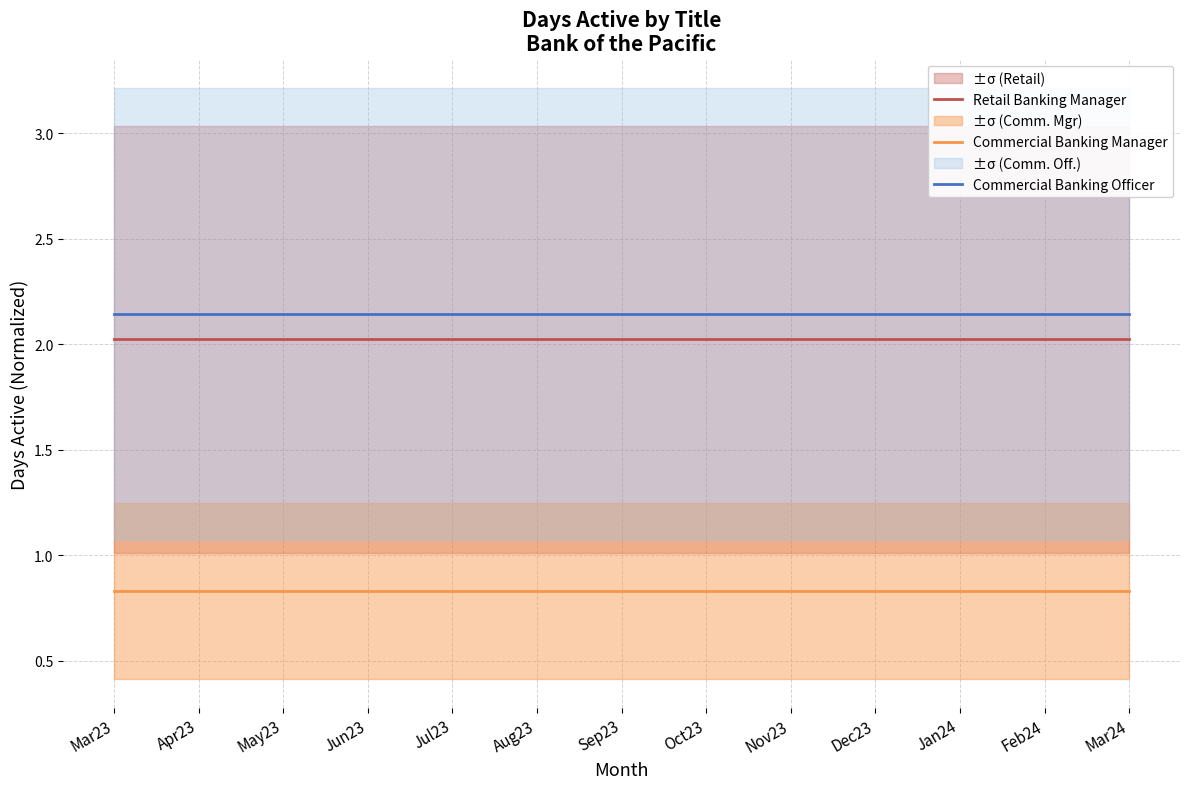

At which category is the sum across all series the highest?

Mar23